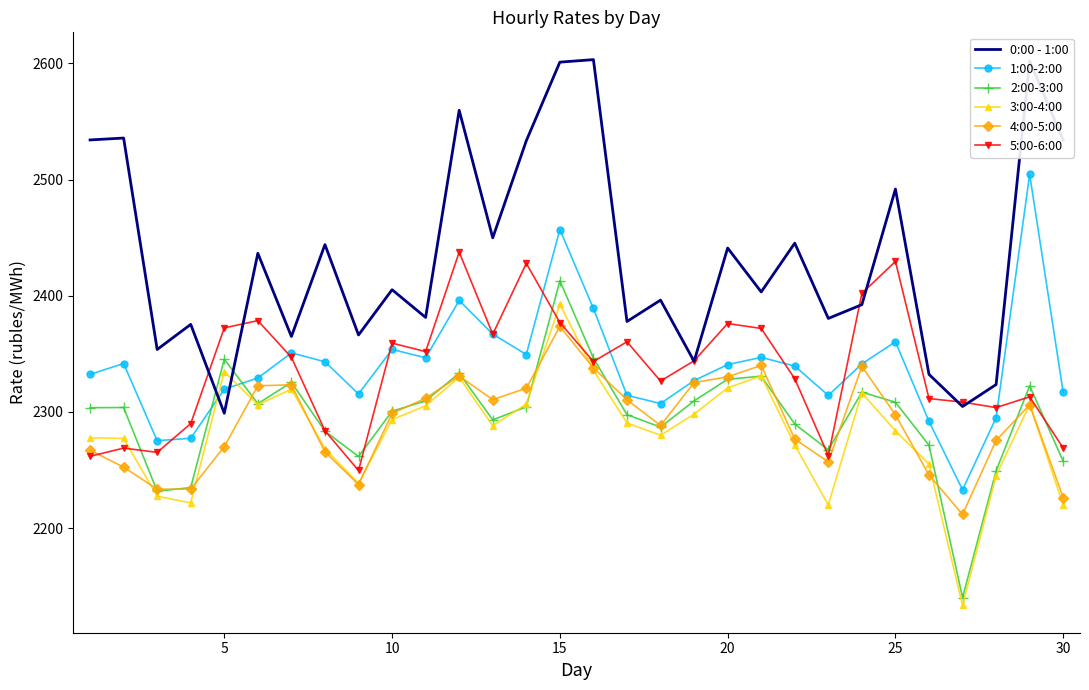

What is the minimum value shown in the chart?

2133.5